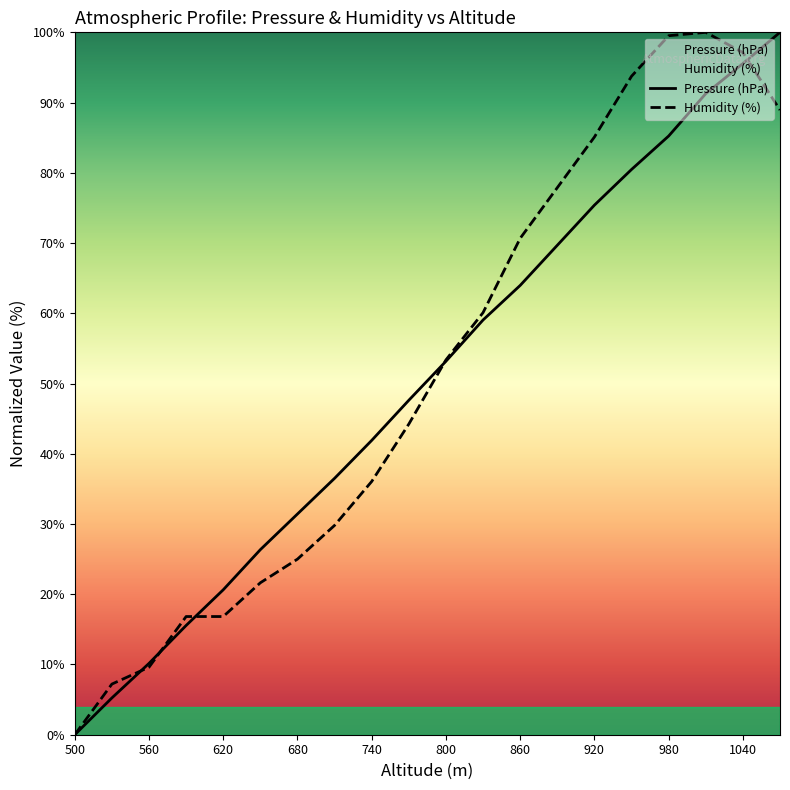

How many values in the Humidity (%) series exceed 53?

10